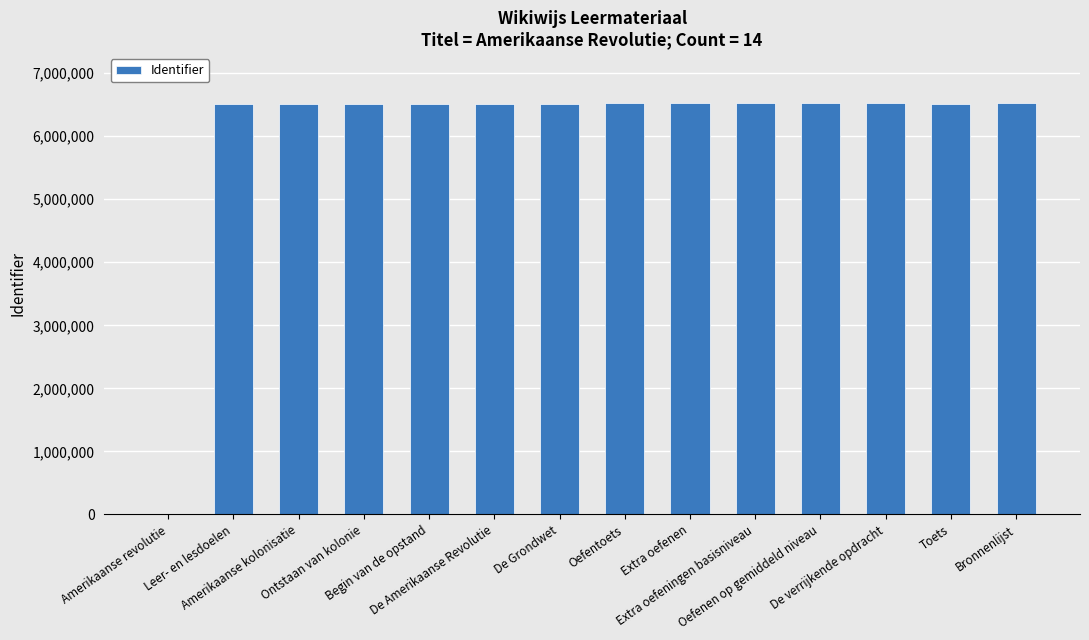

What is the sum of all values?

84756476